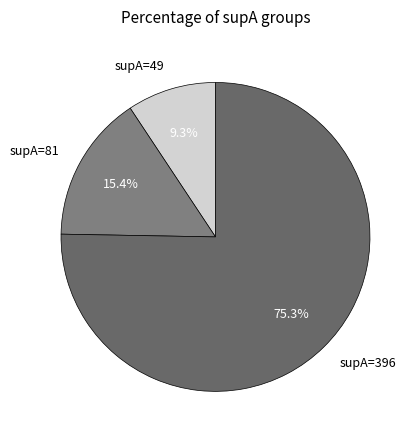

How many segments does this pie chart have?

3